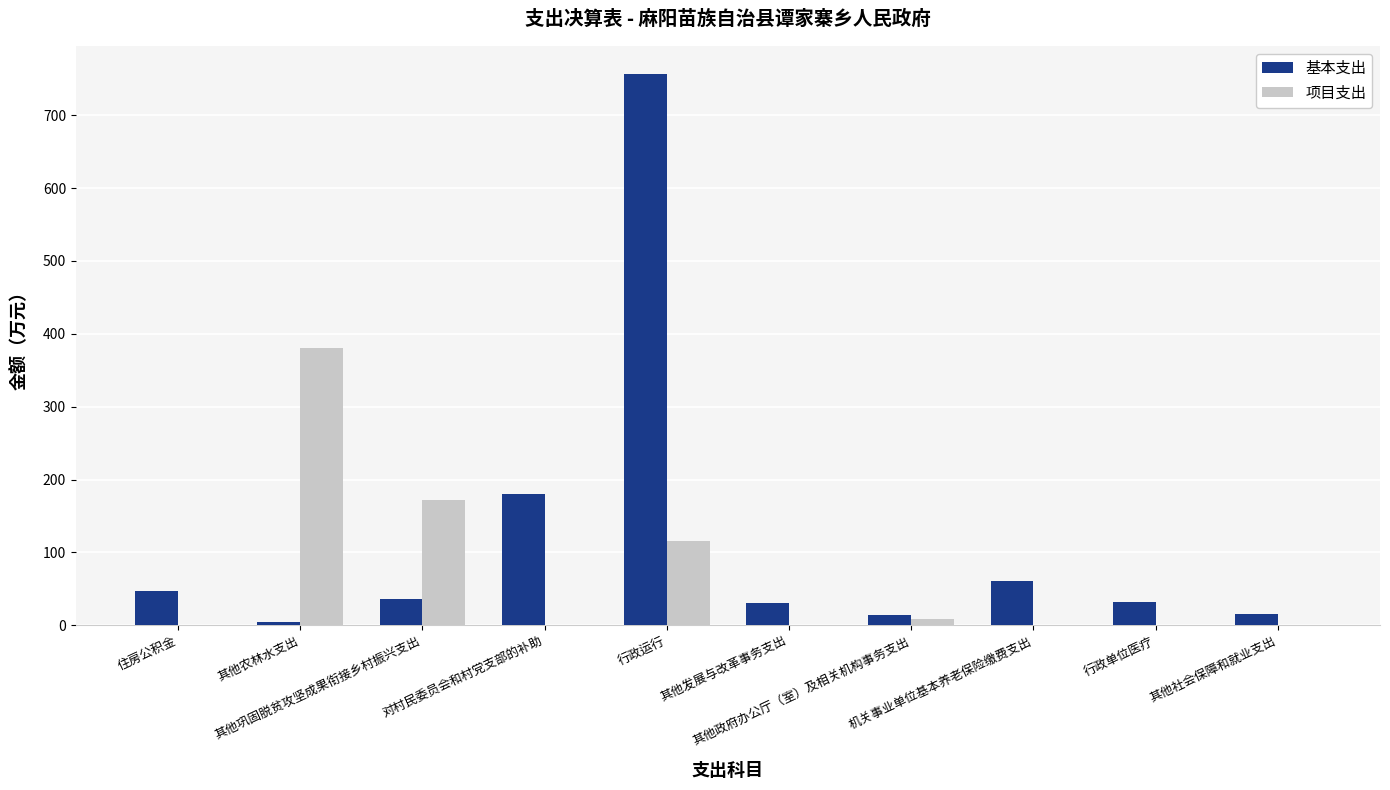

How many series are shown in this chart?

2